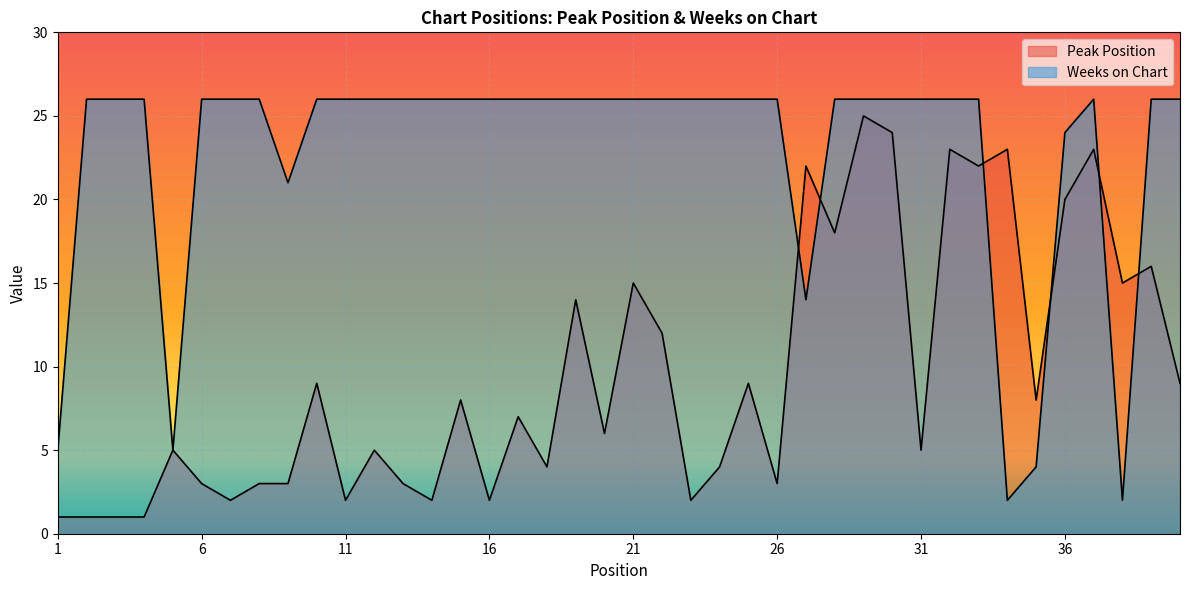

Is it true that Weeks on Chart equals 26 at 31?

True